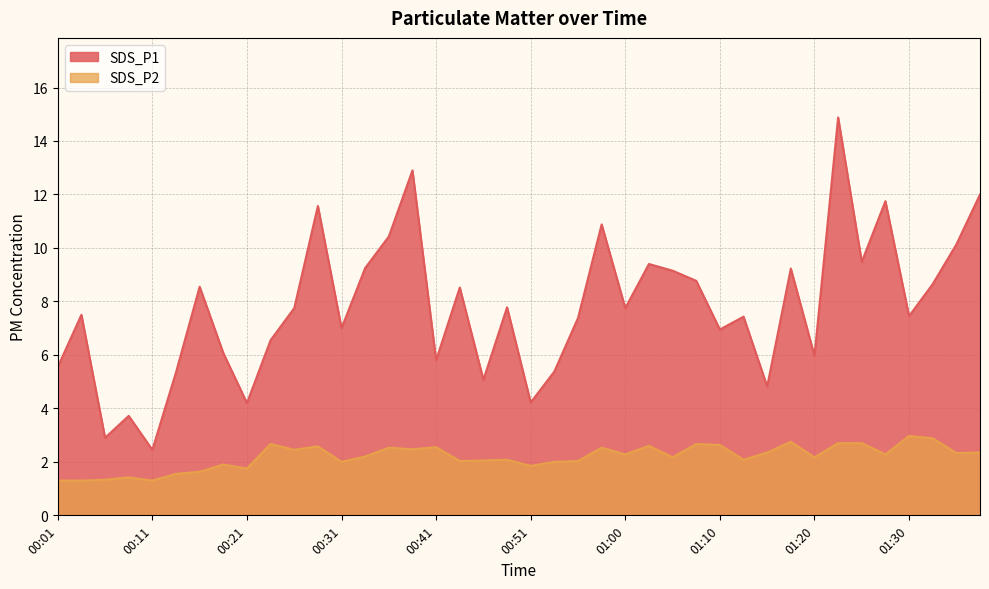

True or false: SDS_P1 and SDS_P2 intersect in this chart.

False